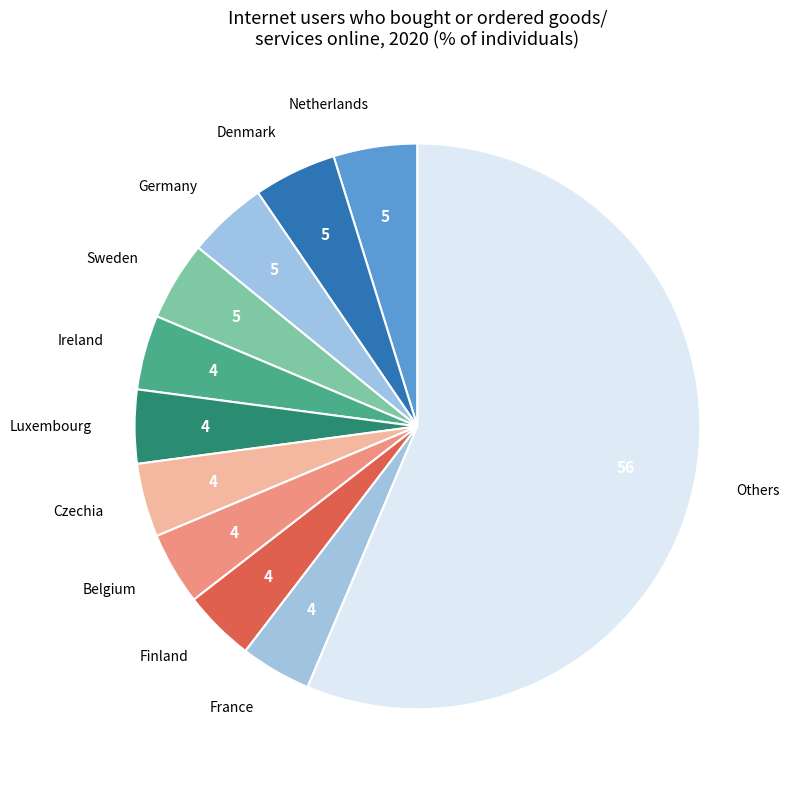

Approximately how many times larger is the value at Czechia compared to Germany?

0.9